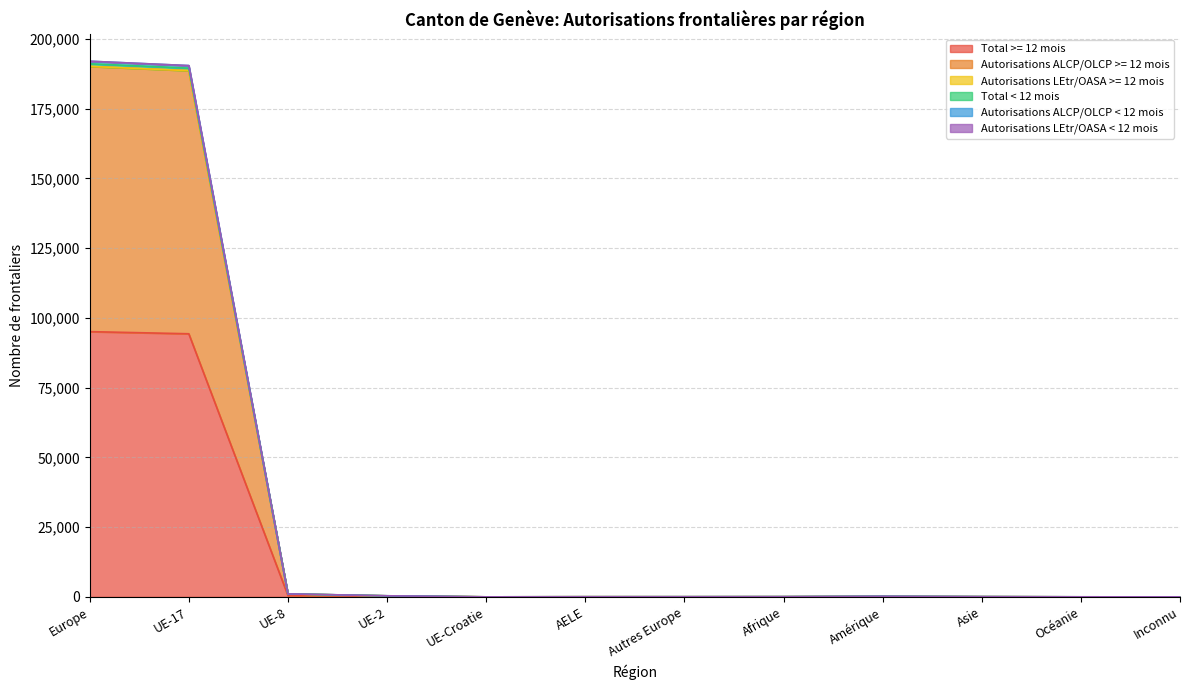

The value of Total >= 12 mois at Europe is 152264. True or false?

False